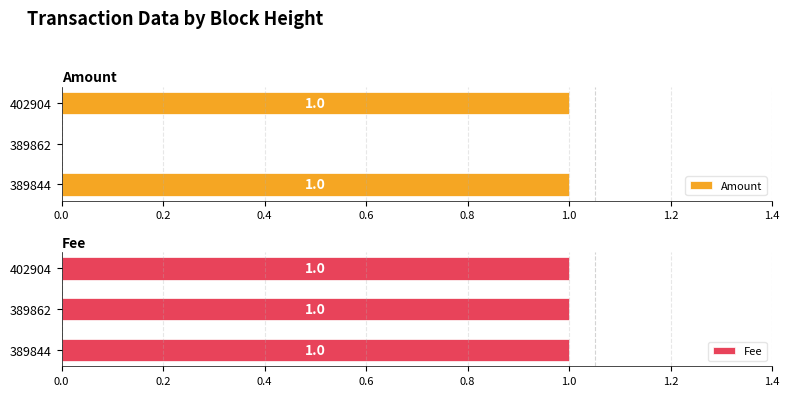

True or false: Amount has a value of 0 at 389862.

True